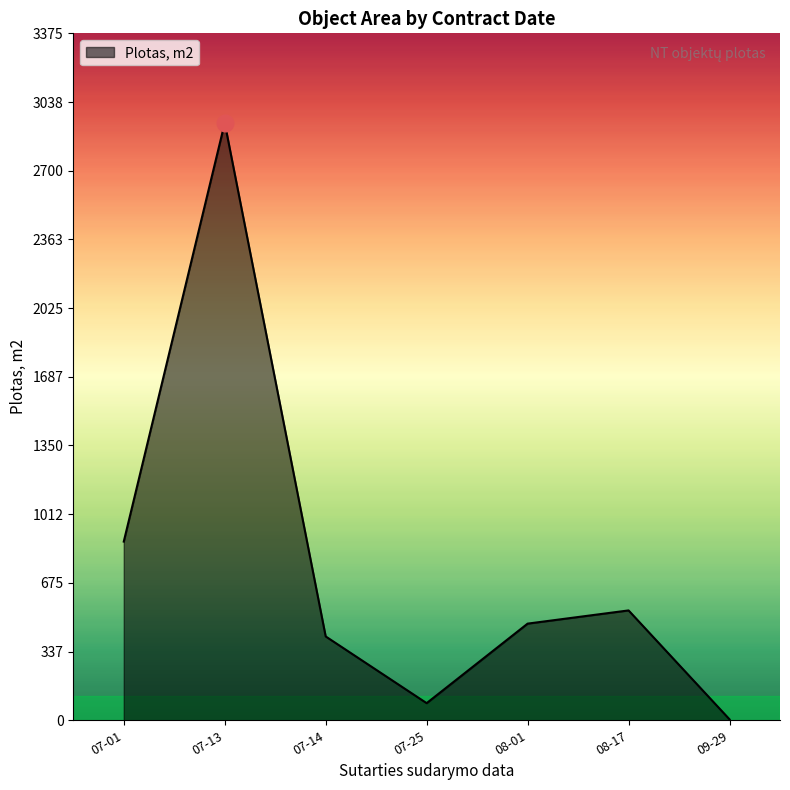

What is the sum of all values?

5329.2